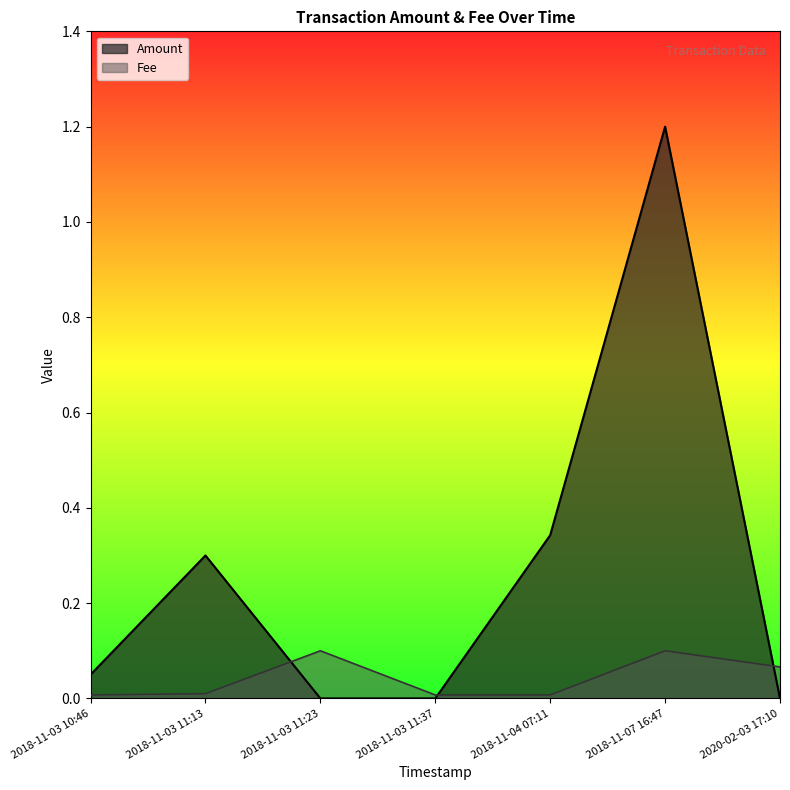

After their last crossing, which series has the higher values: Fee or Amount?

Fee